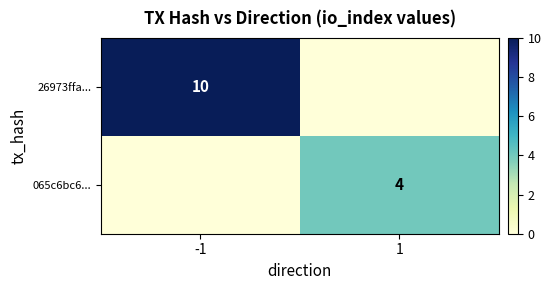

Is the value of 26973ffa... at -1 greater than the value of 065c6bc6... at 1?

Yes